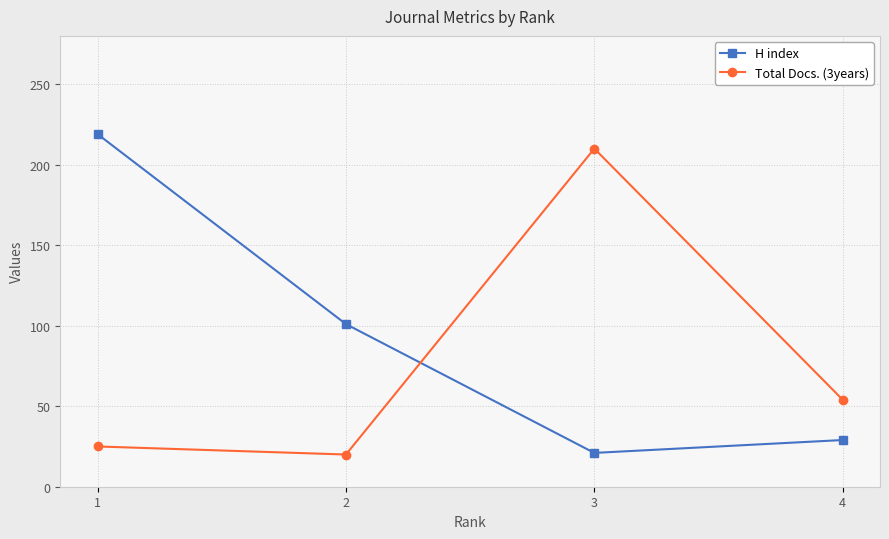

What is the spread (max minus min) of values at 1?

194